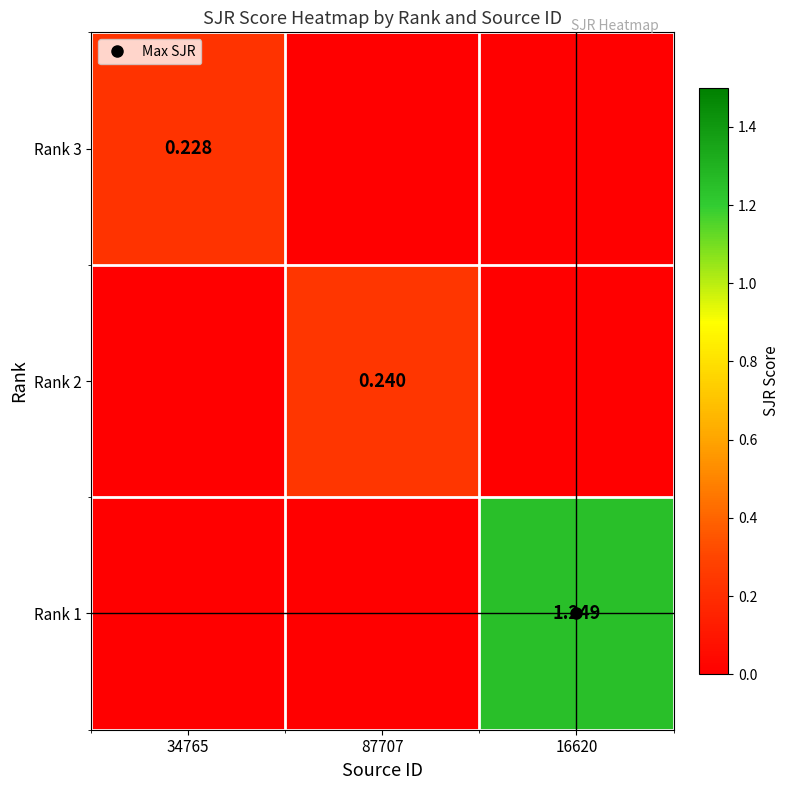

True or false: Rank 1 has a value of 2.0 at 16620.

False